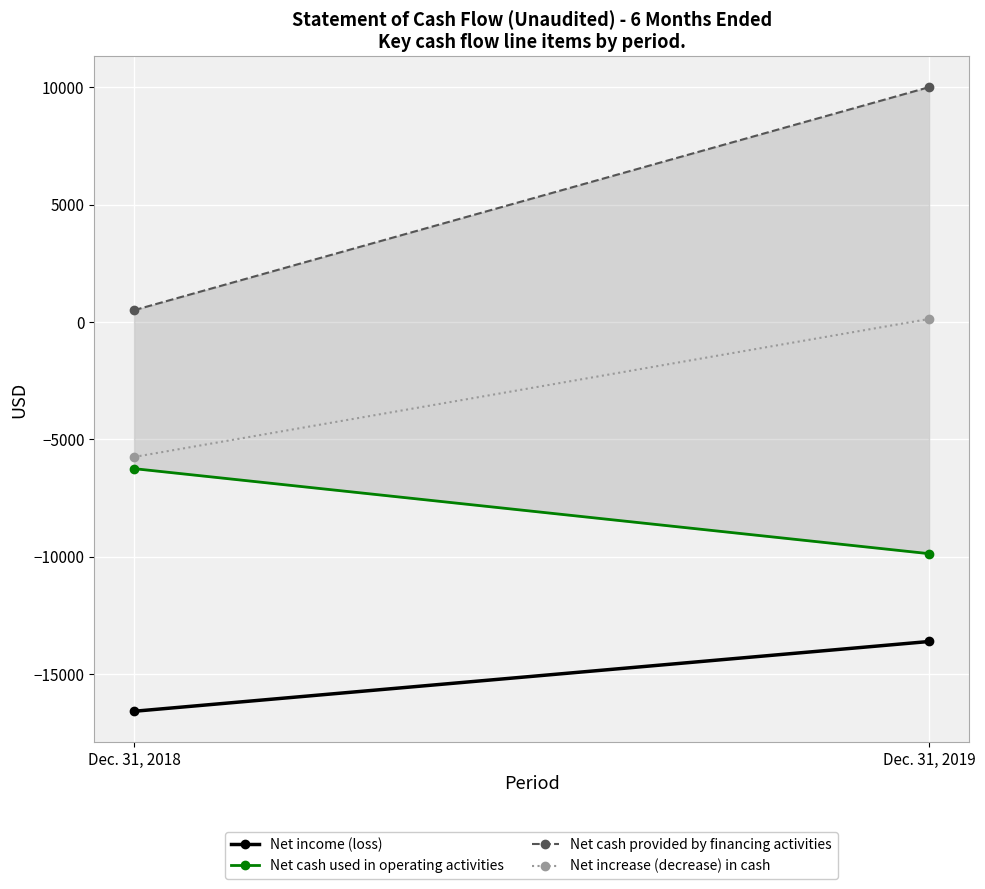

What is the difference between the maximum and minimum values in the Net income (loss) series?

2973